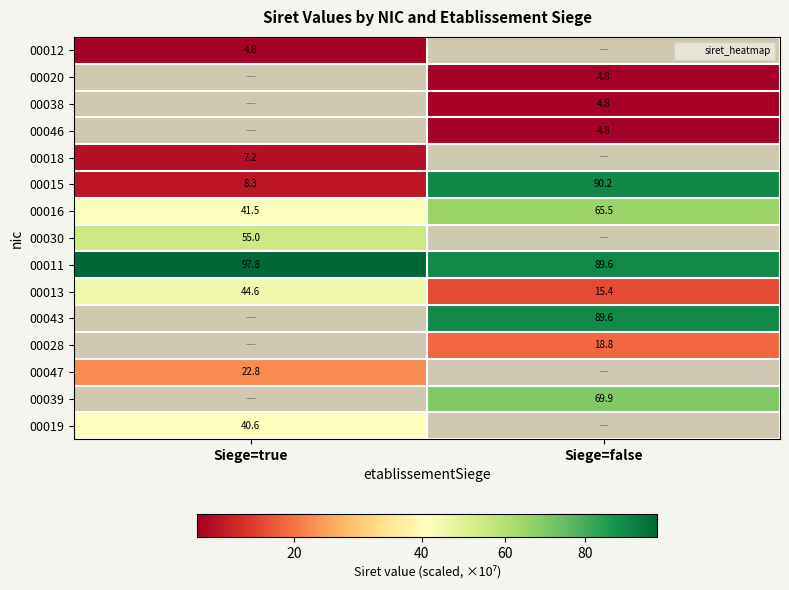

Which category has the lowest value in the 00011 series?

Siege=false